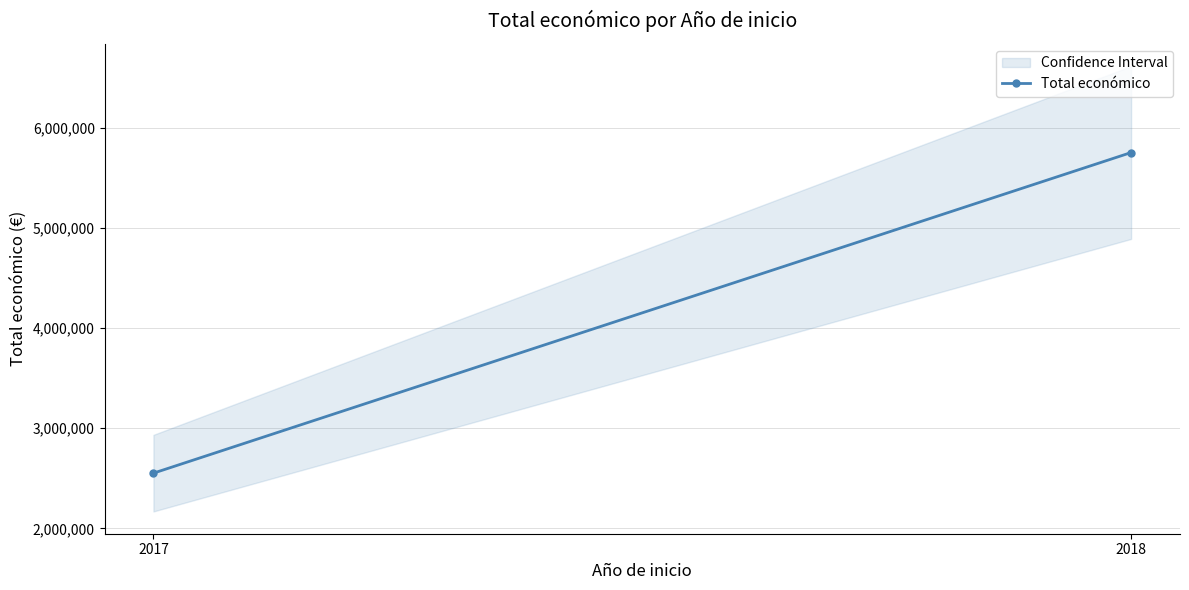

What is the value of the 2nd point from the left?

5754900